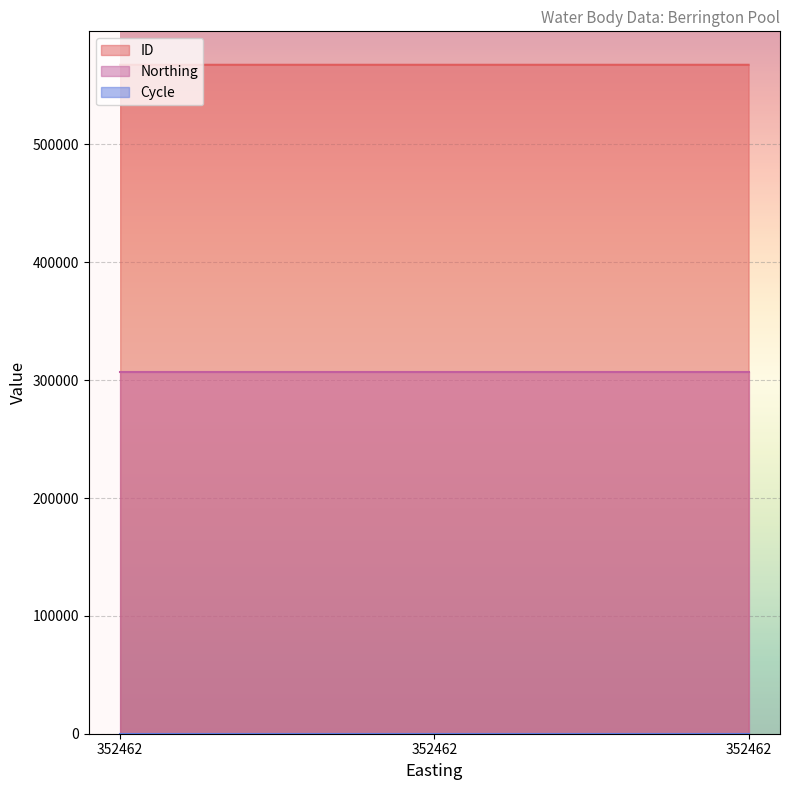

What are all the series names shown in the legend?

ID, Northing, Cycle